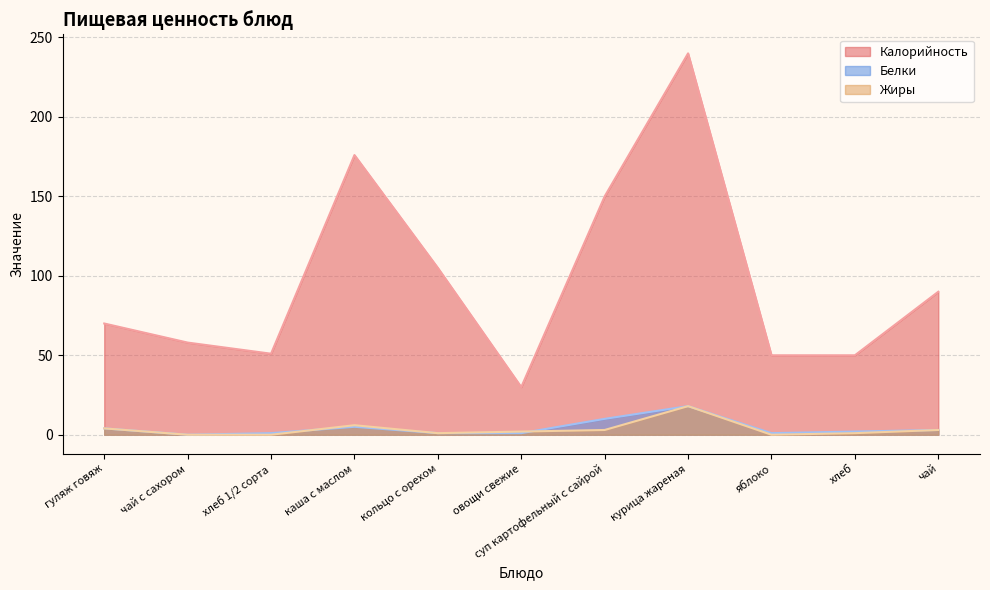

Where is the first local maximum for Жиры?

каша с маслом